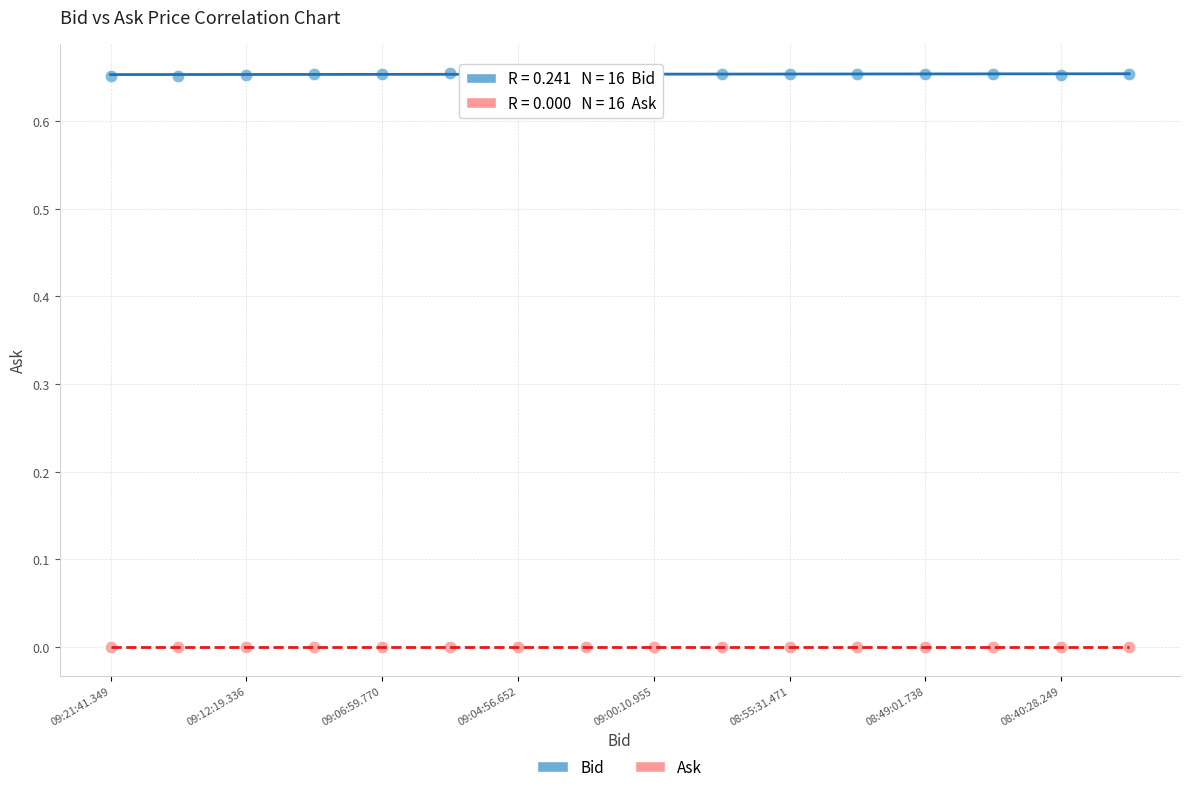

Which series contains the highest Y value?

Bid